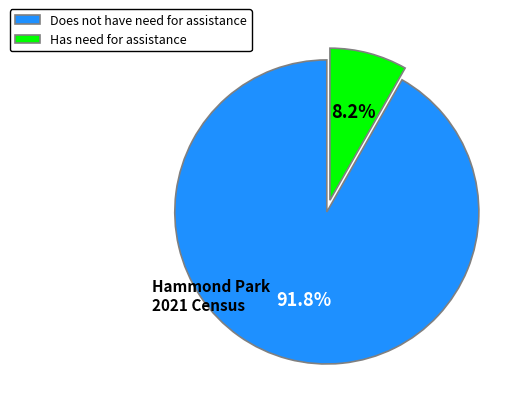

How many slices are in this pie chart?

2